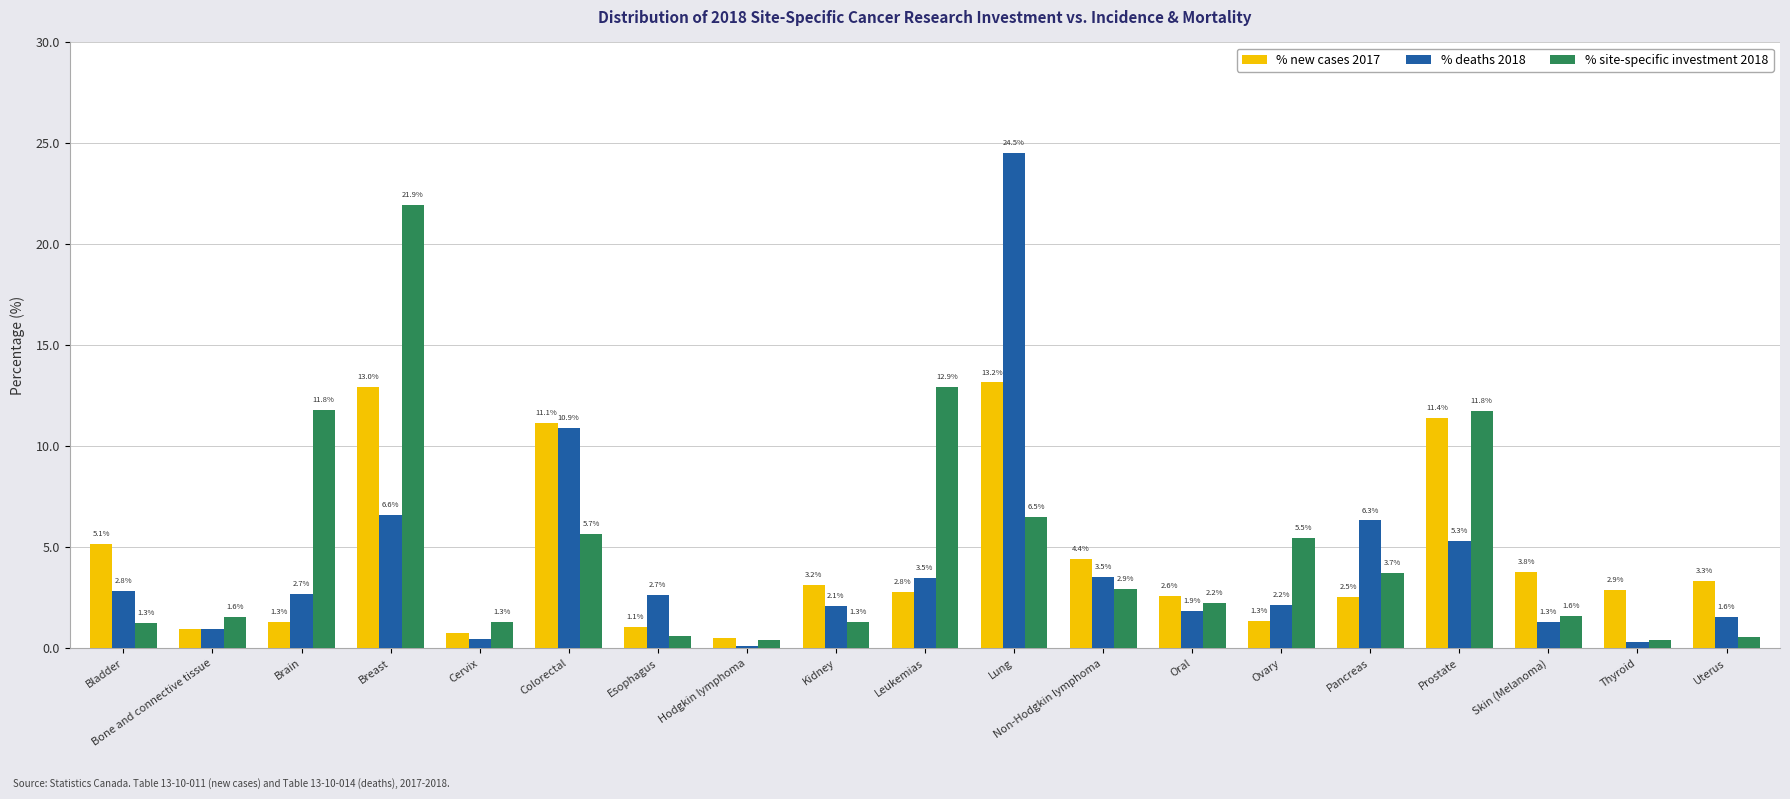

The % new cases 2017 series shows 5.1 at Bladder. True or false?

True